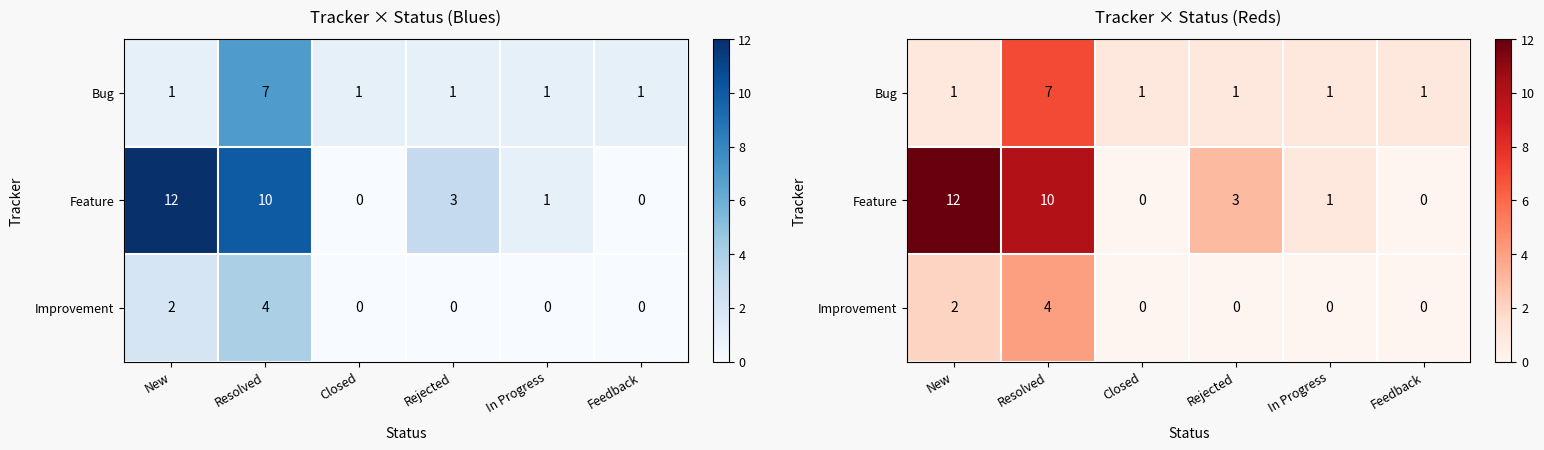

What is the difference between the highest and lowest values at Feedback?

1